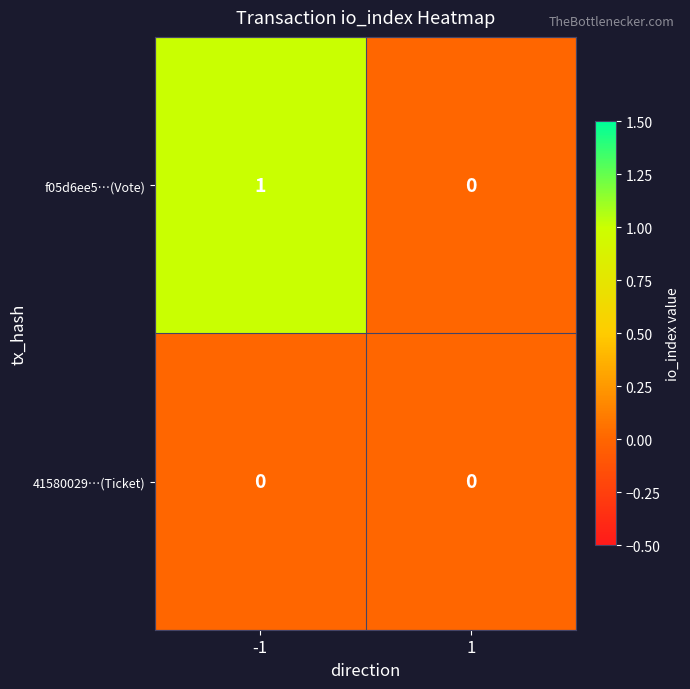

Which series has the widest spread of values?

f05d6ee5…(Vote)